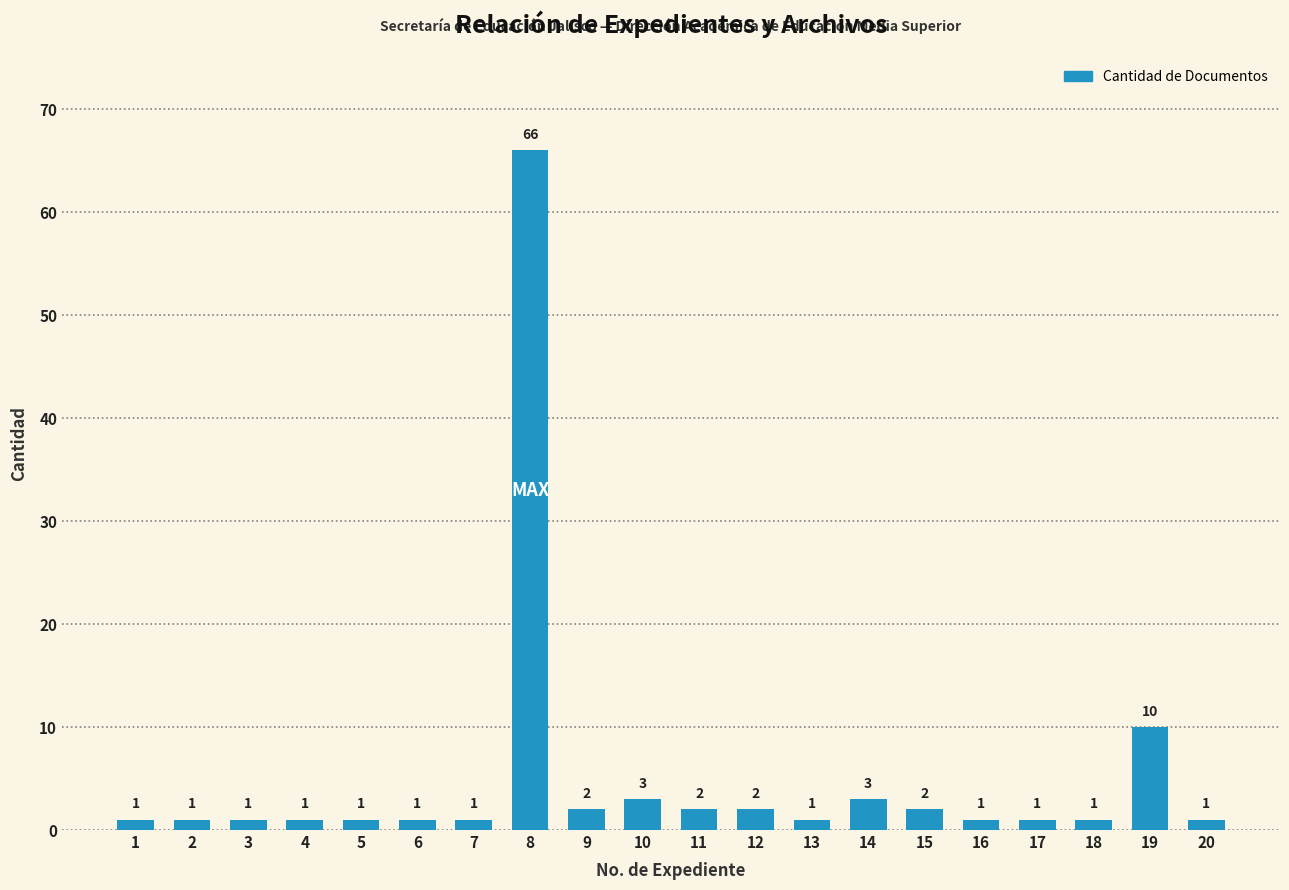

Reading left to right, transcribe all the data shown in this chart.

1	1	1	1	1	1	1	66	2	3	2	2	1	3	2	1	1	1	10	1